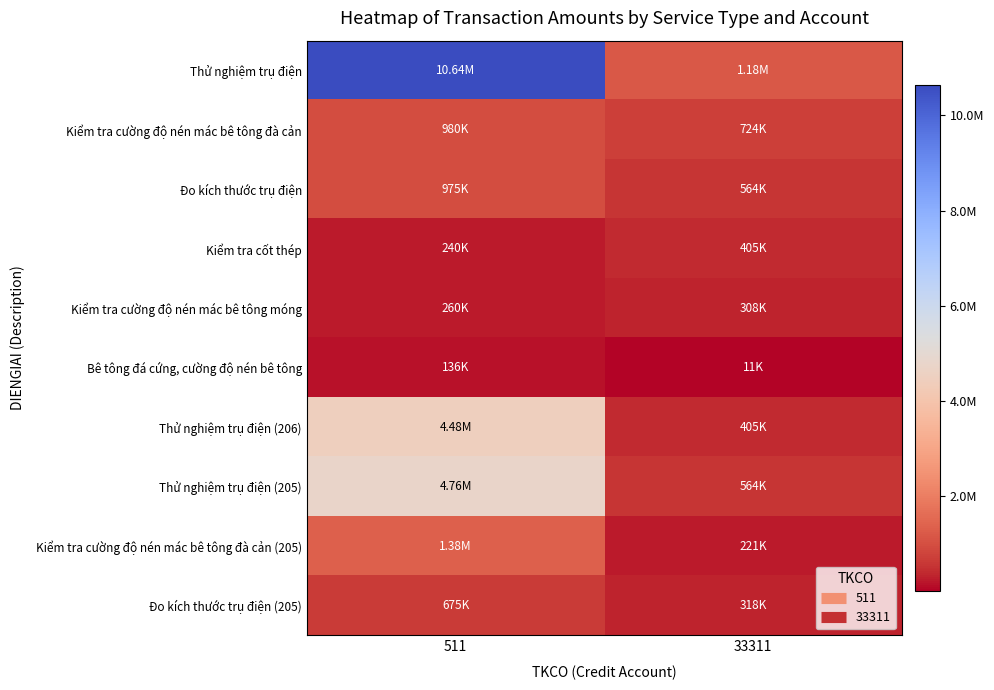

Which series changed the most between 511 and 33311?

Thử nghiệm trụ điện